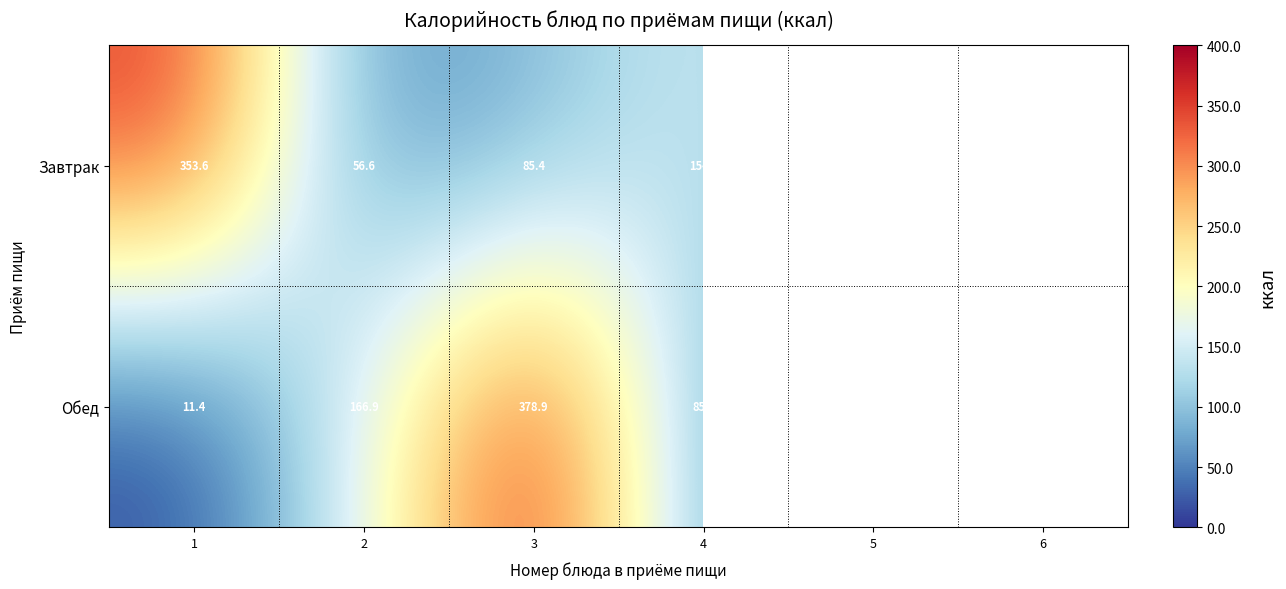

What is the spread (max minus min) of values at 5?

42.6